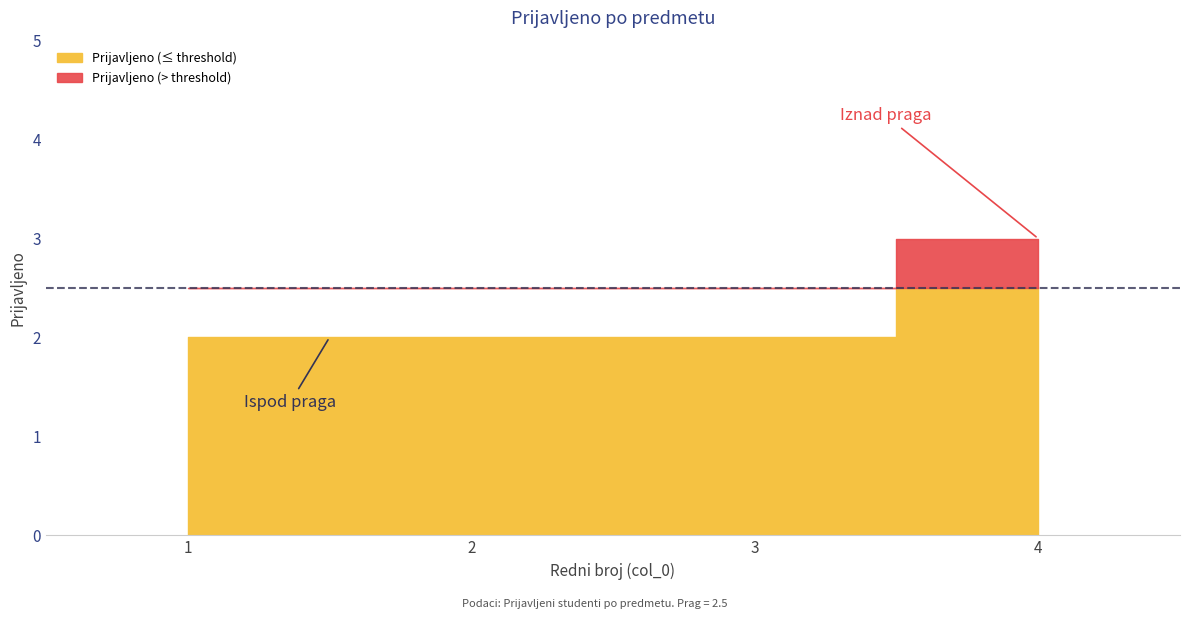

Reading right to left, extract all data points from this chart.

ANALITIČKA OBRADA PODATAKA-DATA MINING=3	MATEMATIČKI SOFTVERSKI PAKETI=2	KRIPTOGRAFIJA=2	MULTIMEDIJA=2